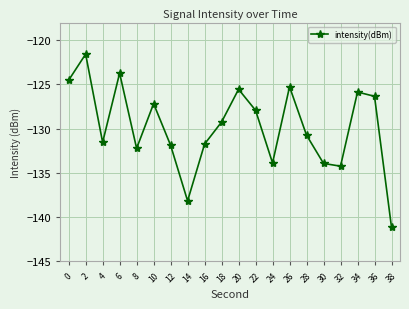

Reading right to left, transcribe all the data shown in this chart.

38=-141.1	36=-126.3	34=-125.9	32=-134.2	30=-133.9	28=-130.7	26=-125.3	24=-133.9	22=-127.9	20=-125.5	18=-129.2	16=-131.7	14=-138.2	12=-131.9	10=-127.2	8=-132.2	6=-123.7	4=-131.5	2=-121.6	0=-124.5